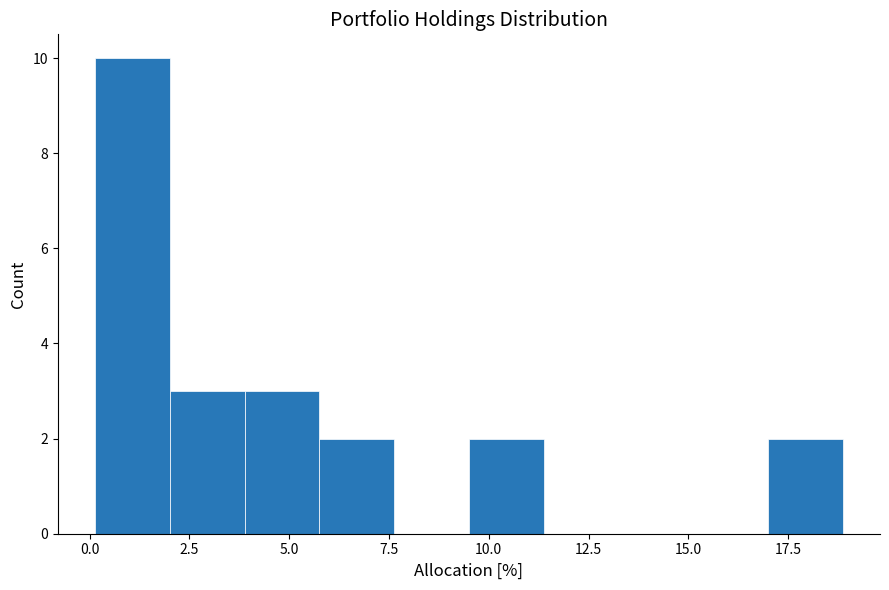

Read against the x-axis, roughly where is the centre of the tallest bar?

1.0